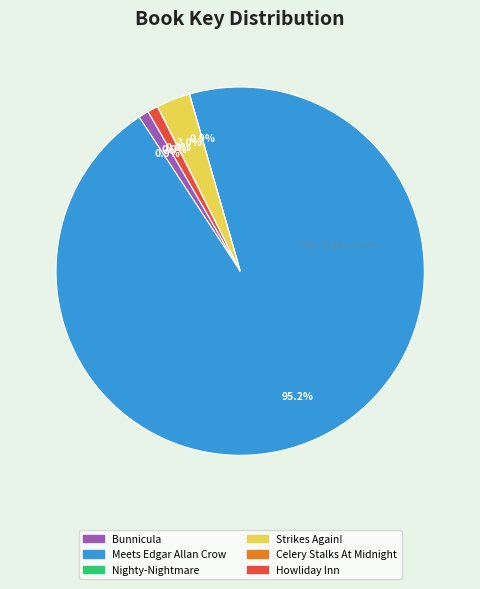

Does any single category account for the majority?

Yes